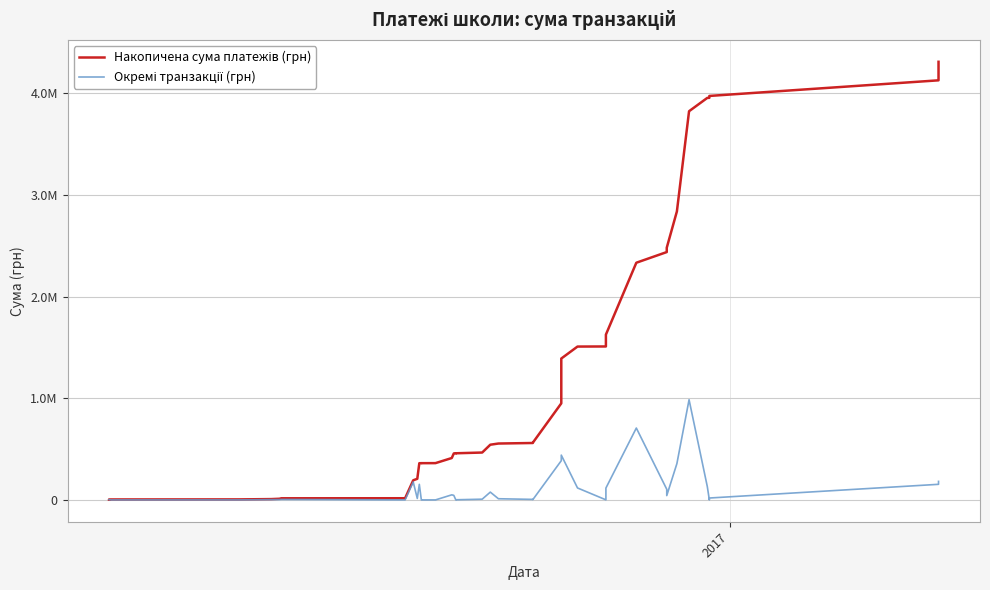

True or false: Окремі транзакції (грн) and Накопичена сума платежів (грн) cross at least once.

False